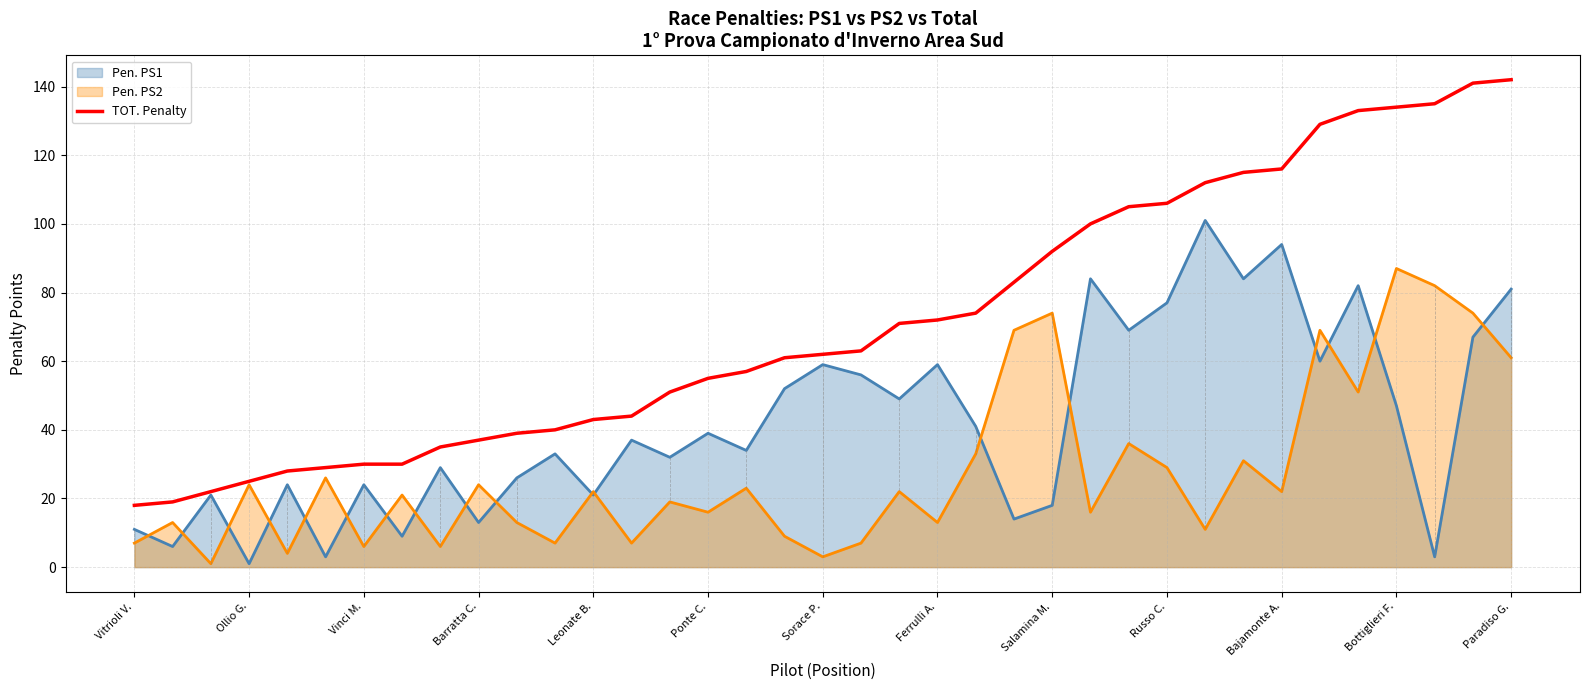

List the series in order of their overall mean, lowest first.

Pen. PS2, Pen. PS1, TOT. Penalty